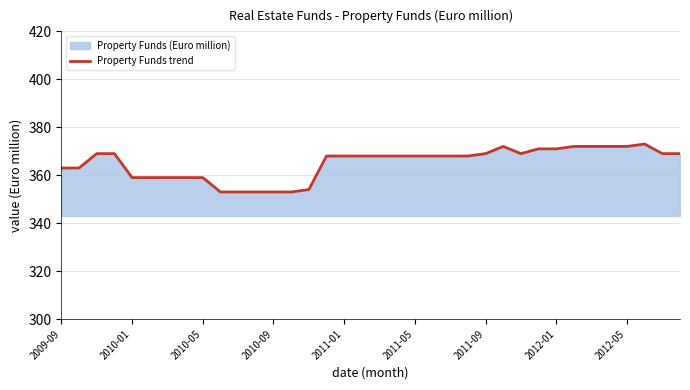

What is the difference between the maximum and minimum values?

20